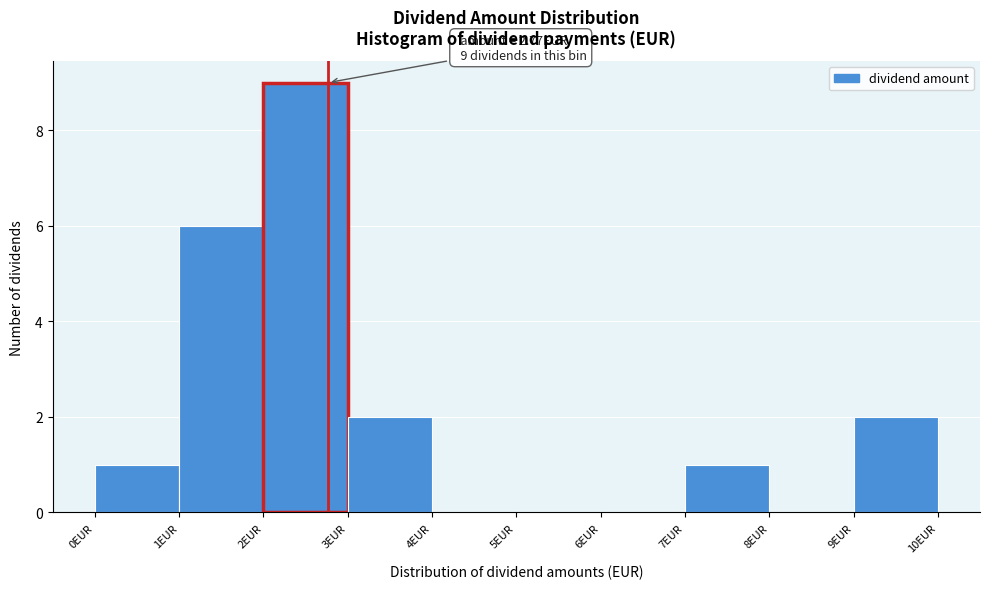

Over which range of the x-axis is the bar tallest?

2 to 3